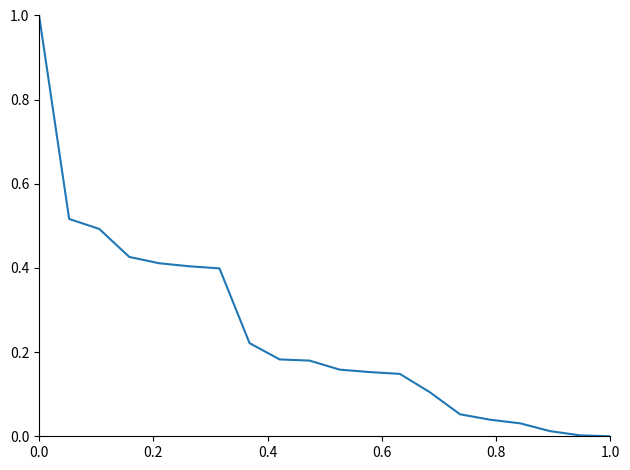

What is the difference between the maximum and minimum values?

1.0